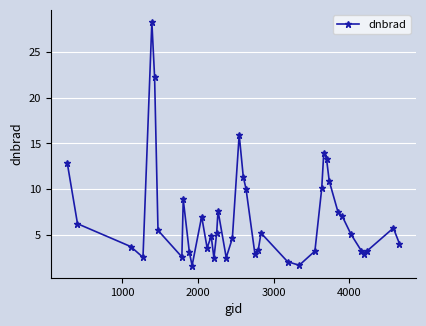

What is the sum of all values?

277.7